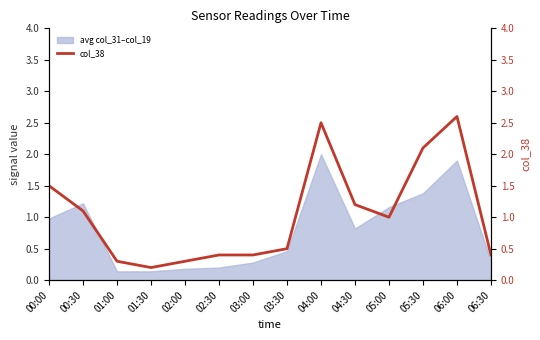

What is the ratio of the value at 05:00 to the value at 00:00?

0.7